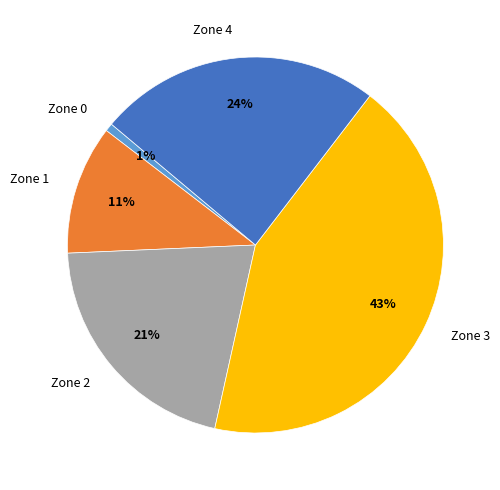

Is it true that Zone 0 is 11% of the pie?

False